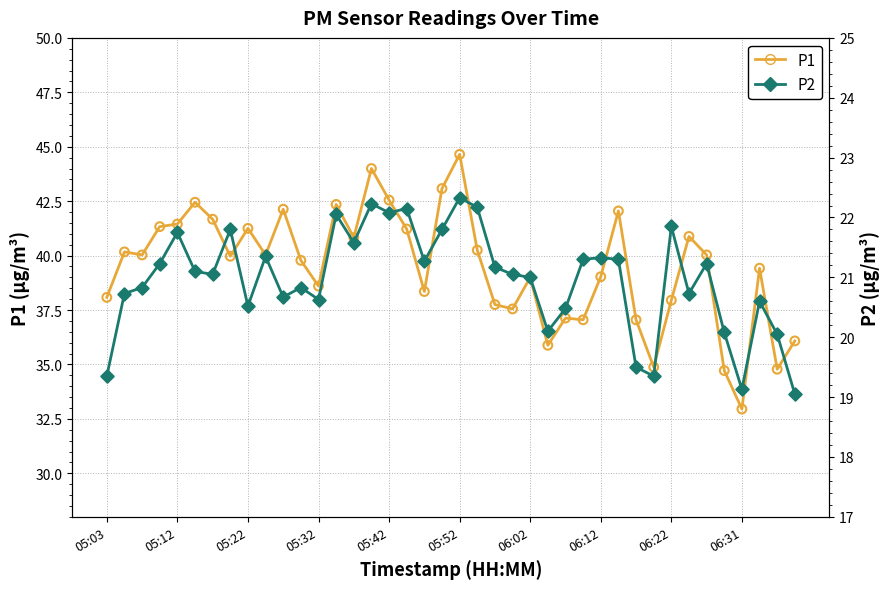

Which series has the largest total across all categories?

P1